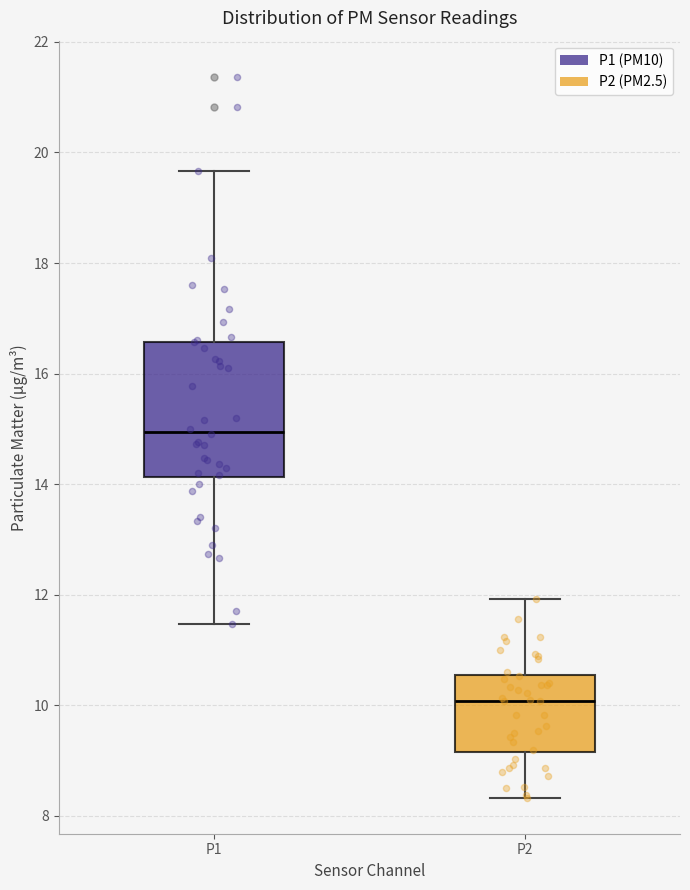

Reading left to right, transcribe this box plot: for each box, give where its median line is, the range the box spans, and where its two whiskers end, as read against the y-axis. The values are not printed on the chart, so give them approximately, as read against the axis.

P1: median 15.0, box 14.2 to 16.6, whiskers 11.4 to 19.6
P2: median 10.0, box 9.2 to 10.6, whiskers 8.4 to 12.0